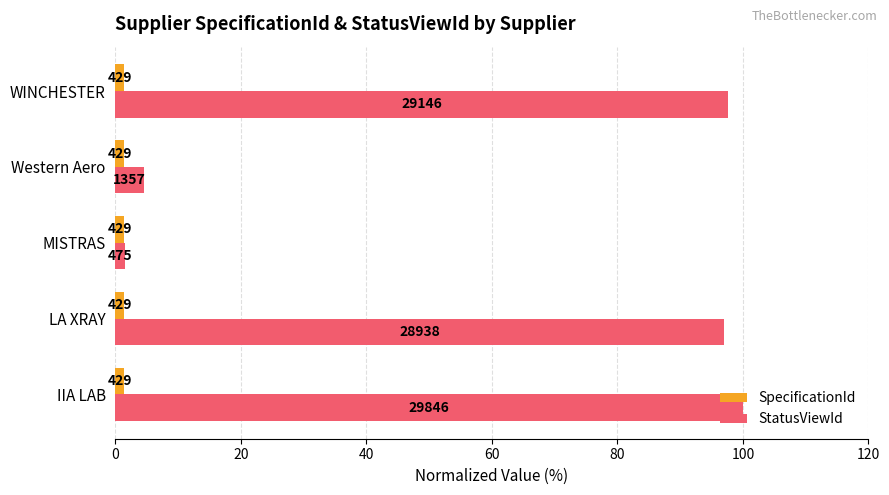

Which series has the widest spread of values?

StatusViewId